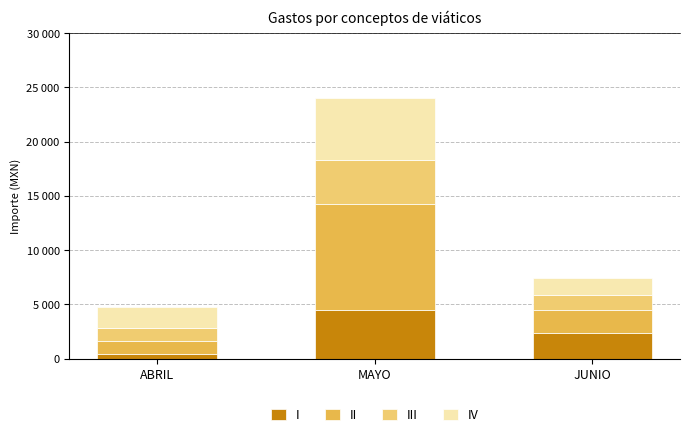

What are all the series names shown in the legend?

I, II, III, IV